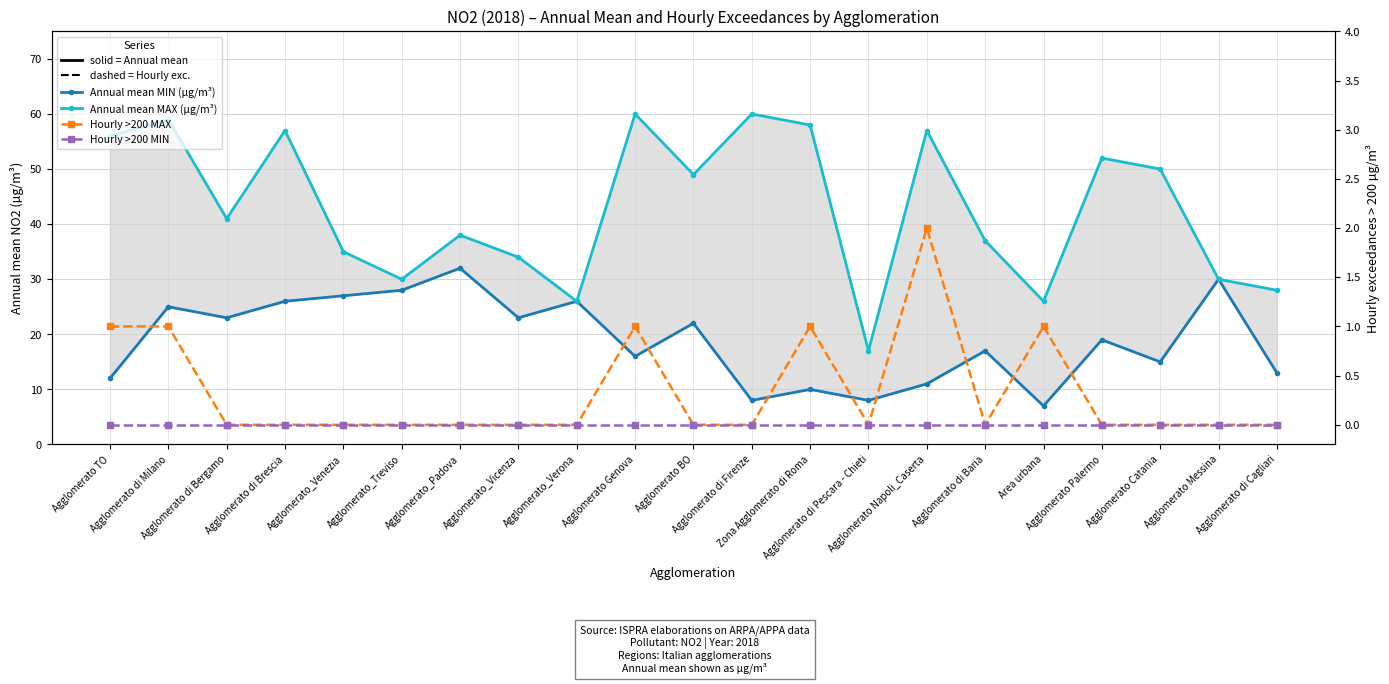

What is the spread (max minus min) of values at Agglomerato_Verona?

26